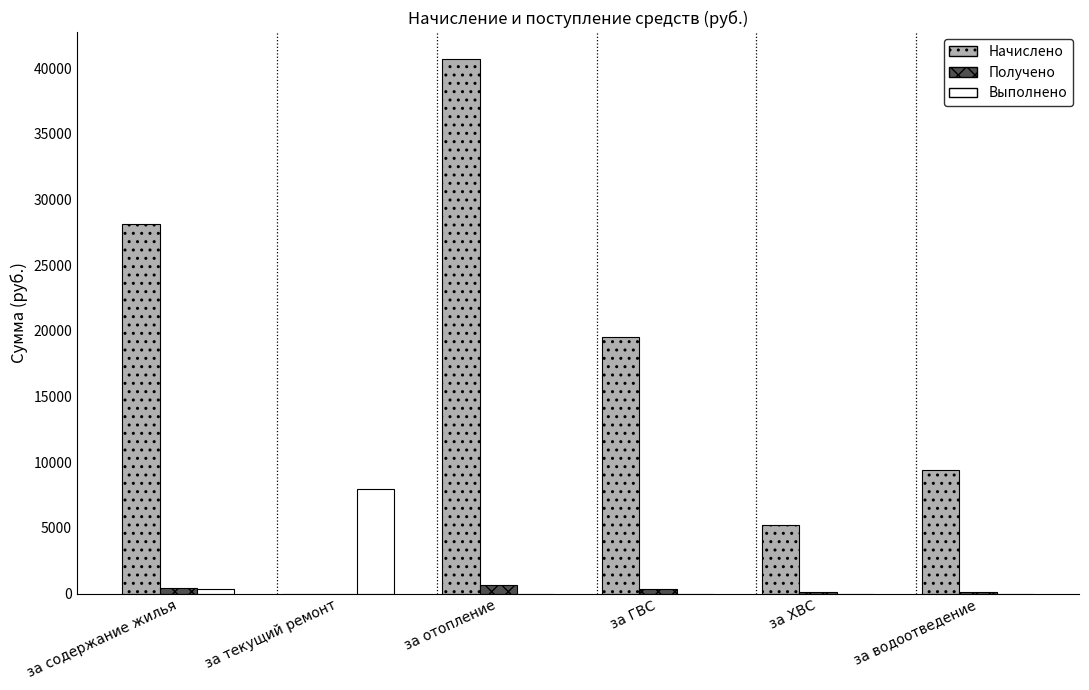

Between за отопление and за ГВС, which series saw the biggest shift?

Начислено